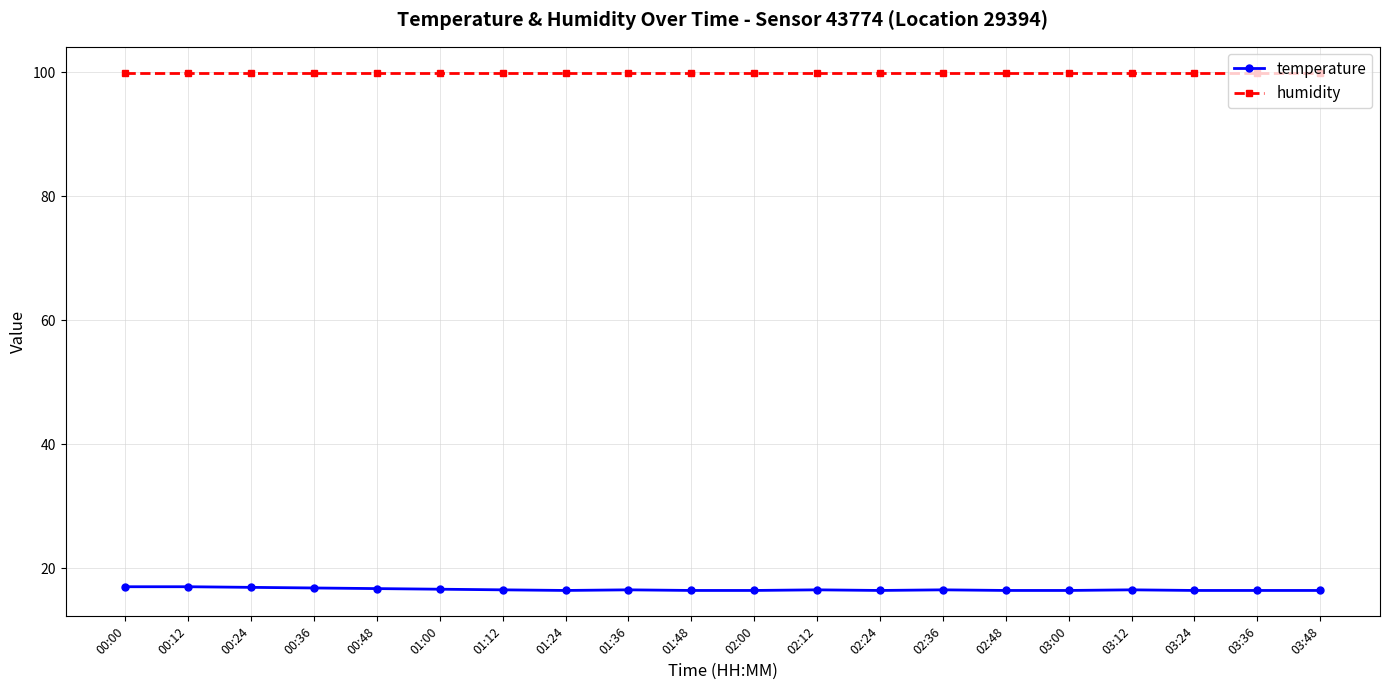

What is the difference between the temperature values at 01:36 and 01:48?

0.1